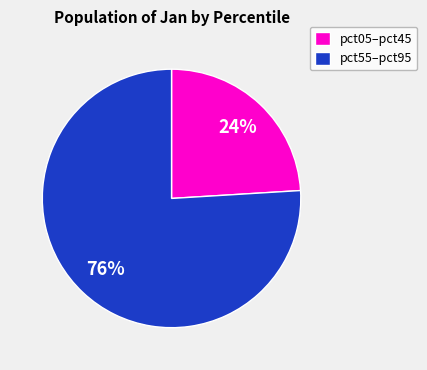

Is there any slice that represents more than half of the pie?

Yes